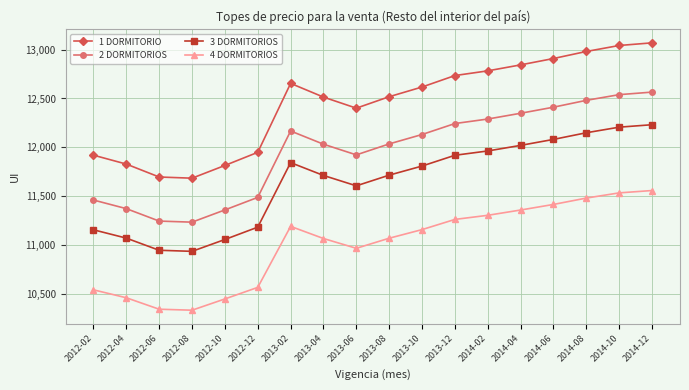

True or false: 4 DORMITORIOS has a value of 11483 at 2014-08.

True